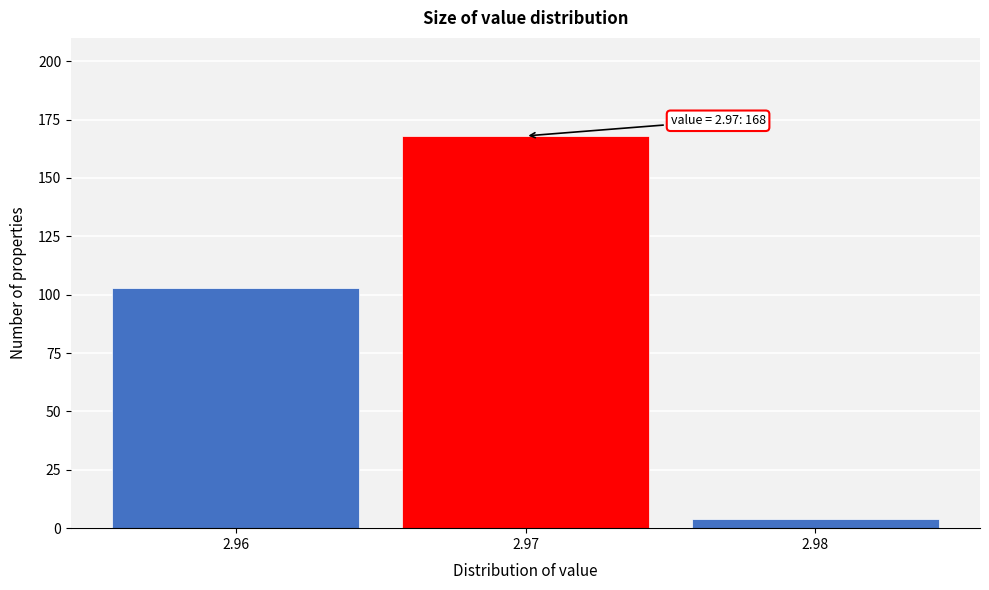

Reading left to right, what are all the values shown in this chart?

103	168	4